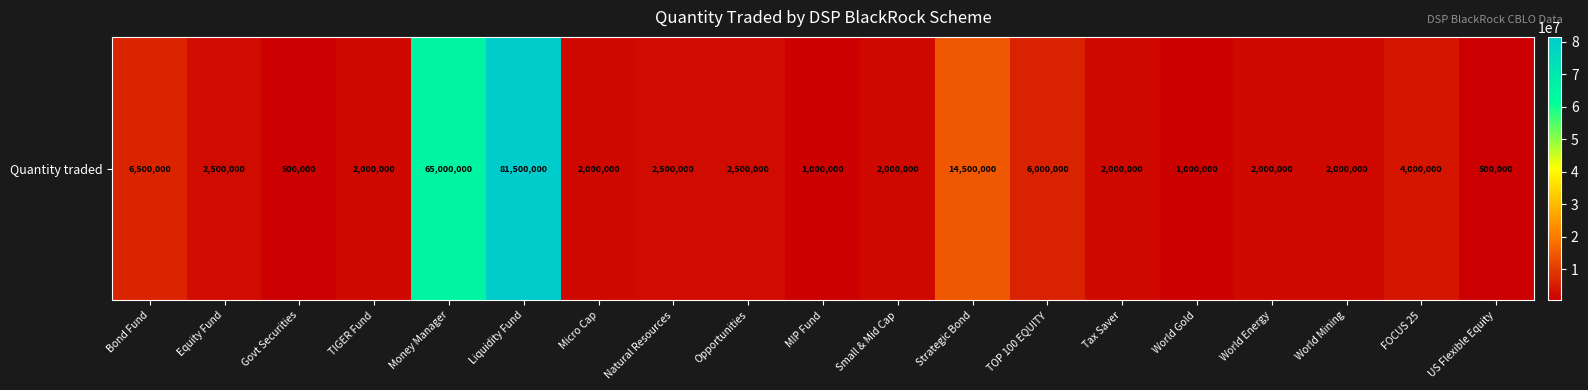

Reading left to right, list all the values displayed in this chart.

6500000	2500000	500000	2000000	65000000	81500000	2000000	2500000	2500000	1000000	2000000	14500000	6000000	2000000	1000000	2000000	2000000	4000000	500000